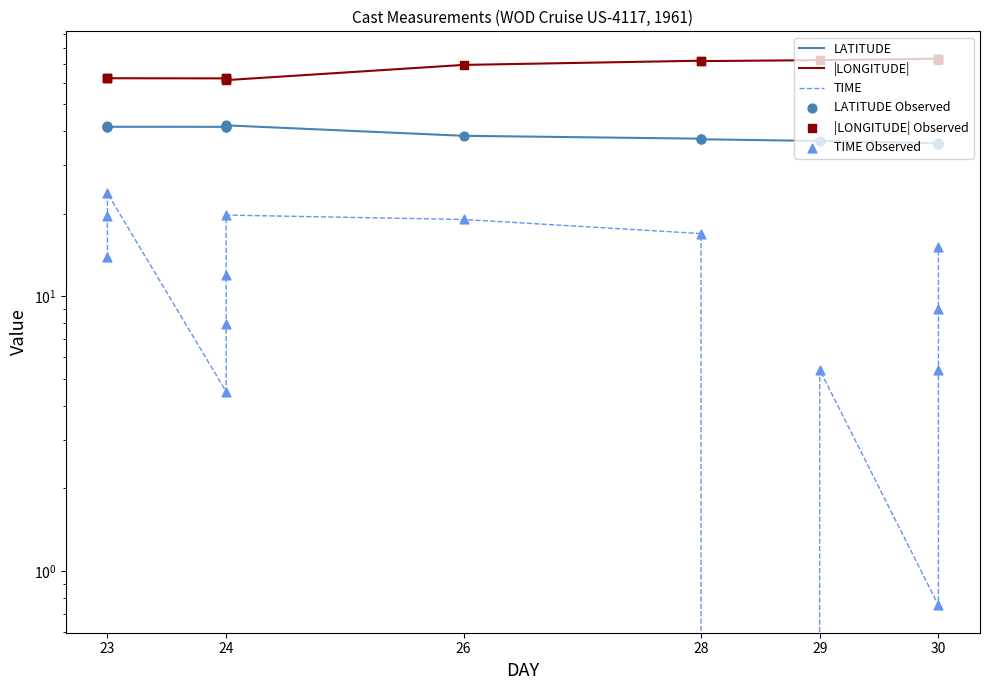

Is the value of TIME at 24 greater than the value of |LONGITUDE| at 23?

No